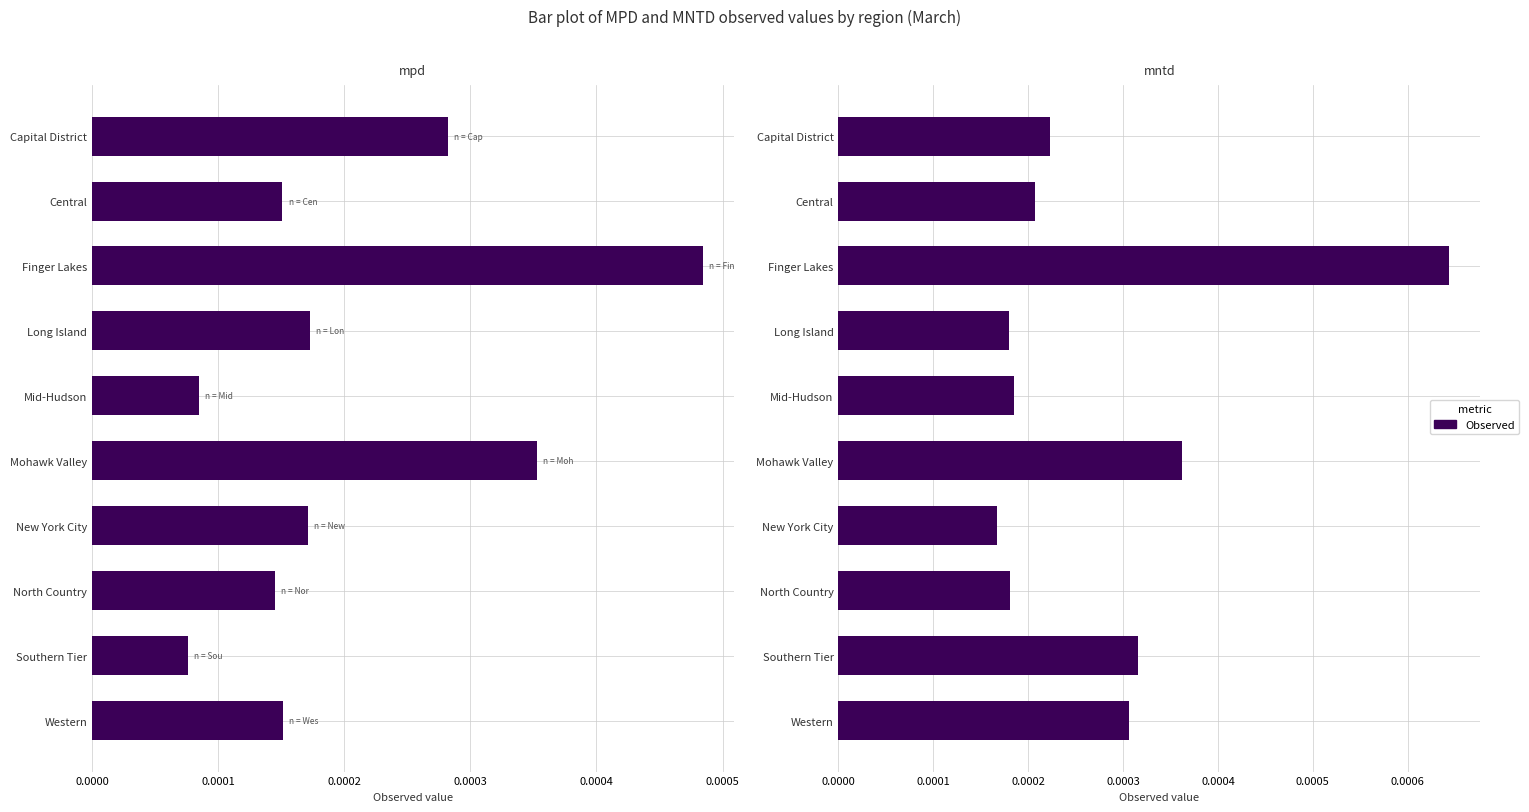

How many bars are there in total?

20